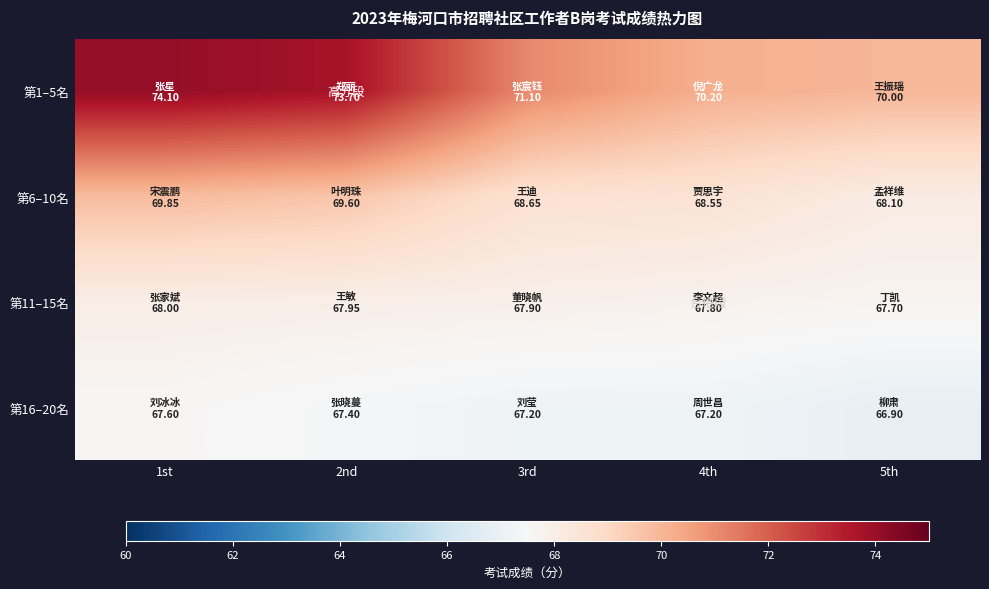

Between 3rd and 1st, which is larger?

1st